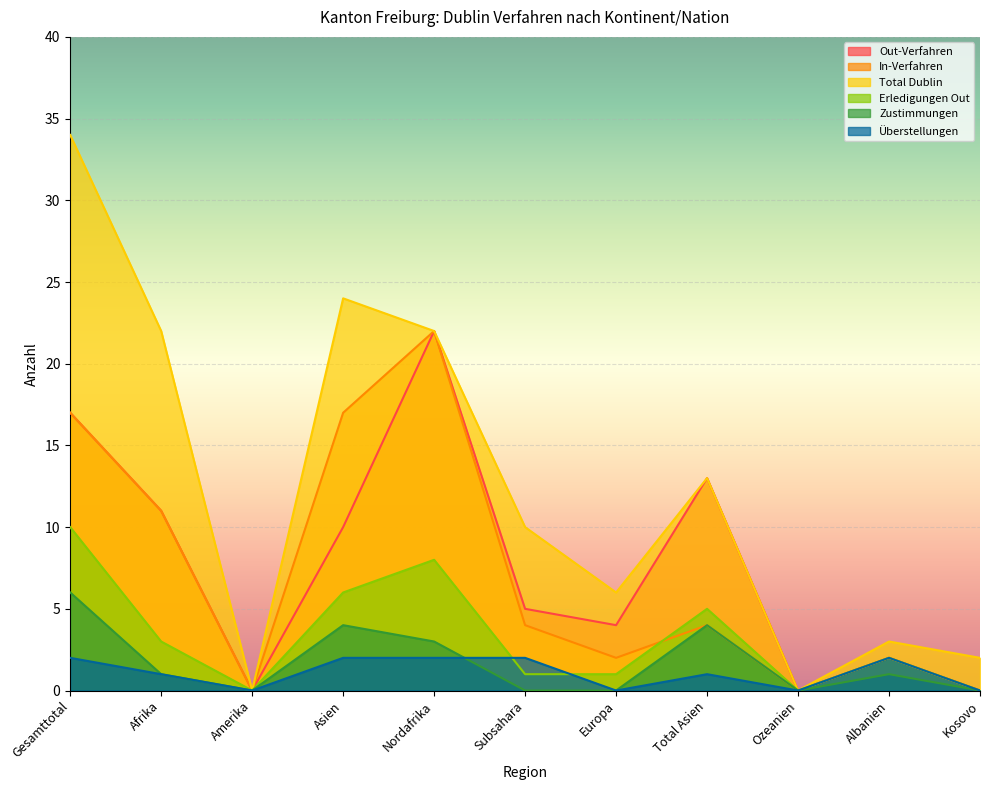

Which label corresponds to the smallest value in the chart?

Amerika